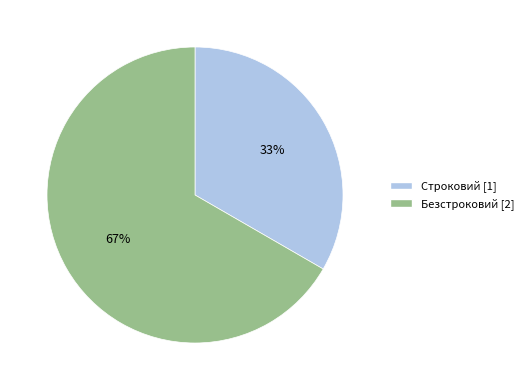

Which slice is the smallest?

Строковий